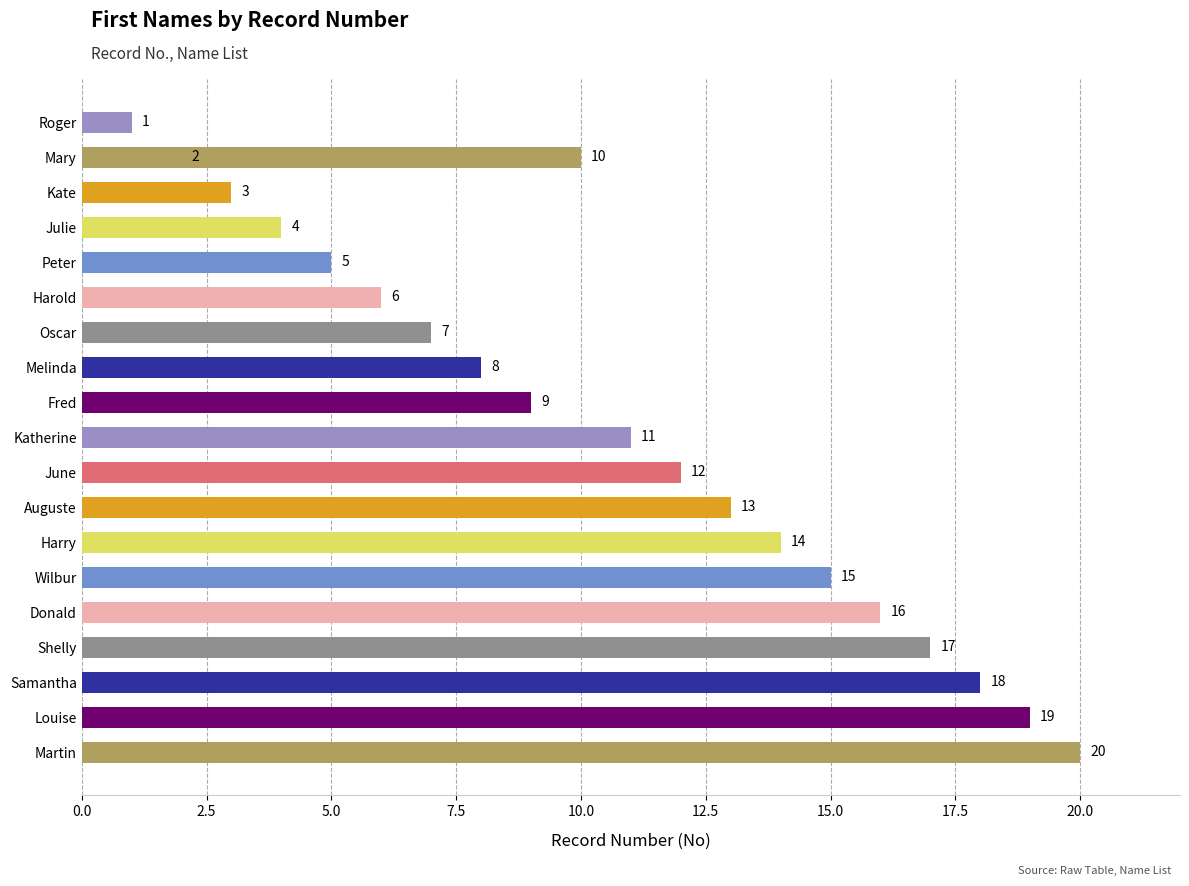

What is the label of the 8th bar from the right?

Auguste